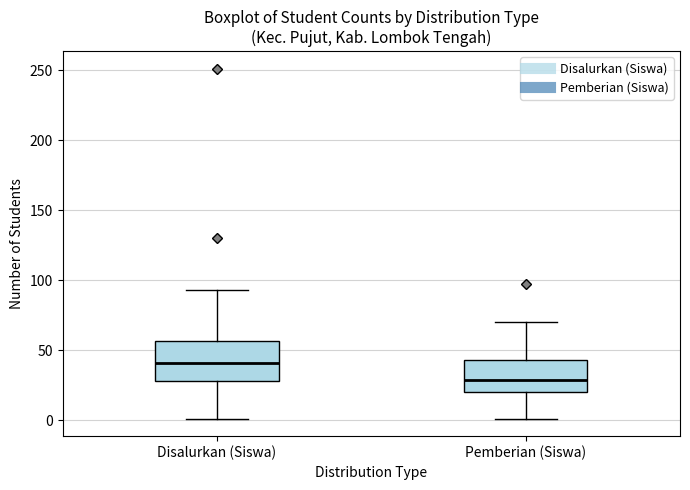

Which box's median line is the lowest?

Pemberian (Siswa)